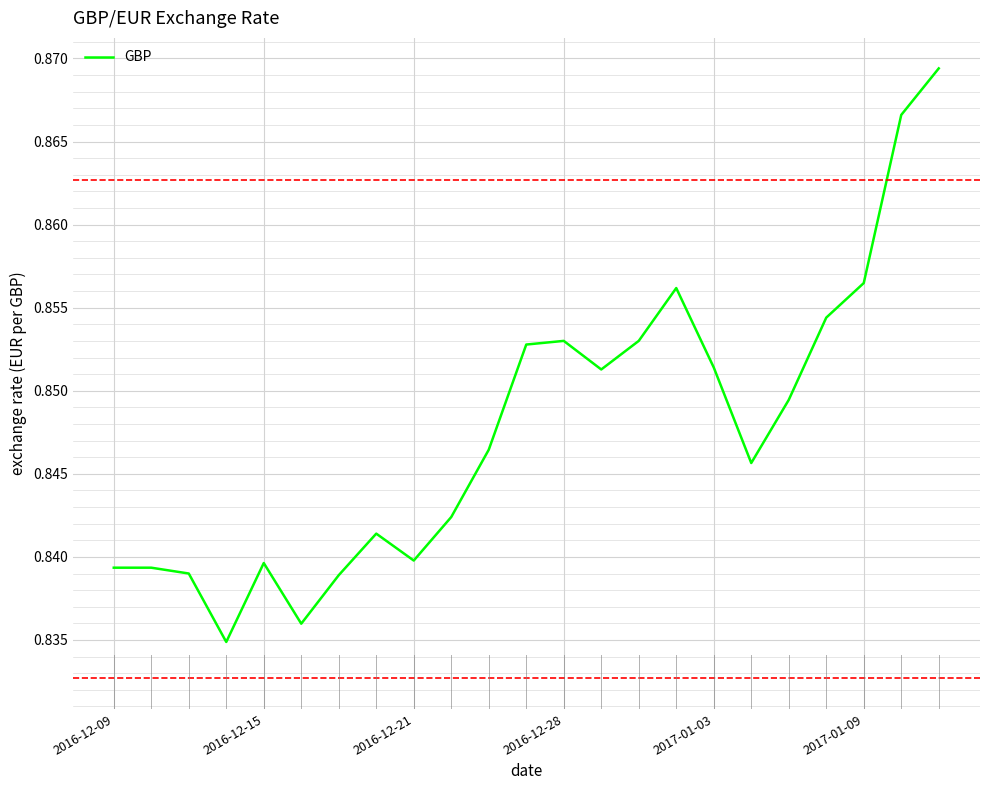

How many lines are shown in the chart?

1